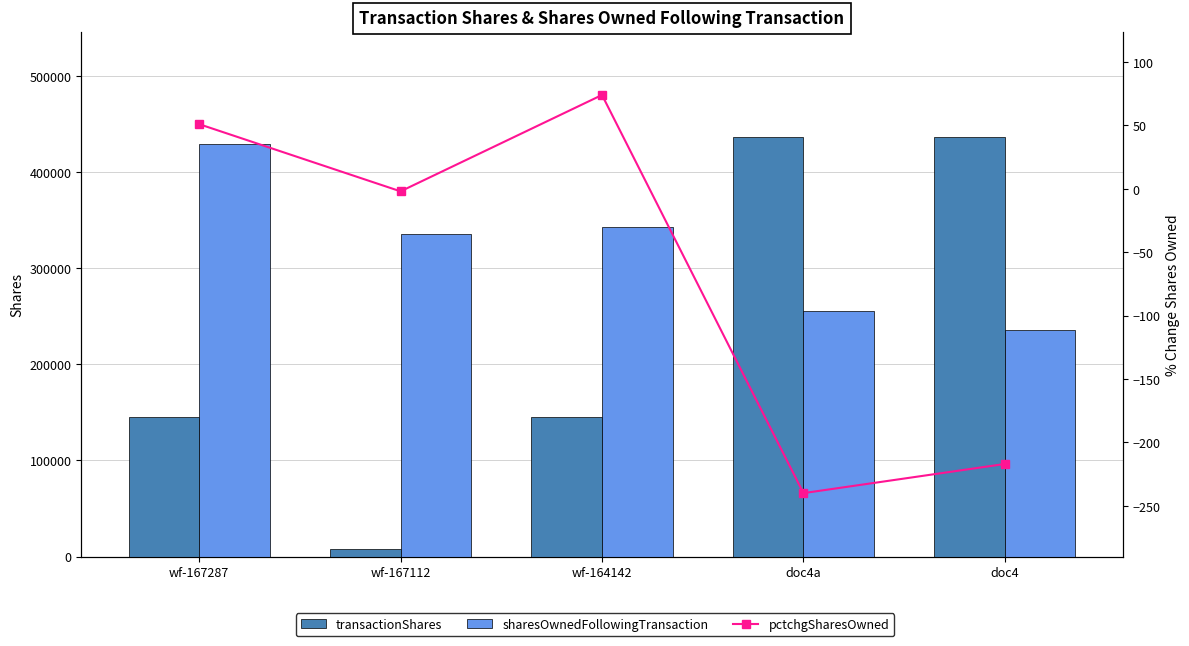

Which category has the highest value in the transactionShares series?

doc4a